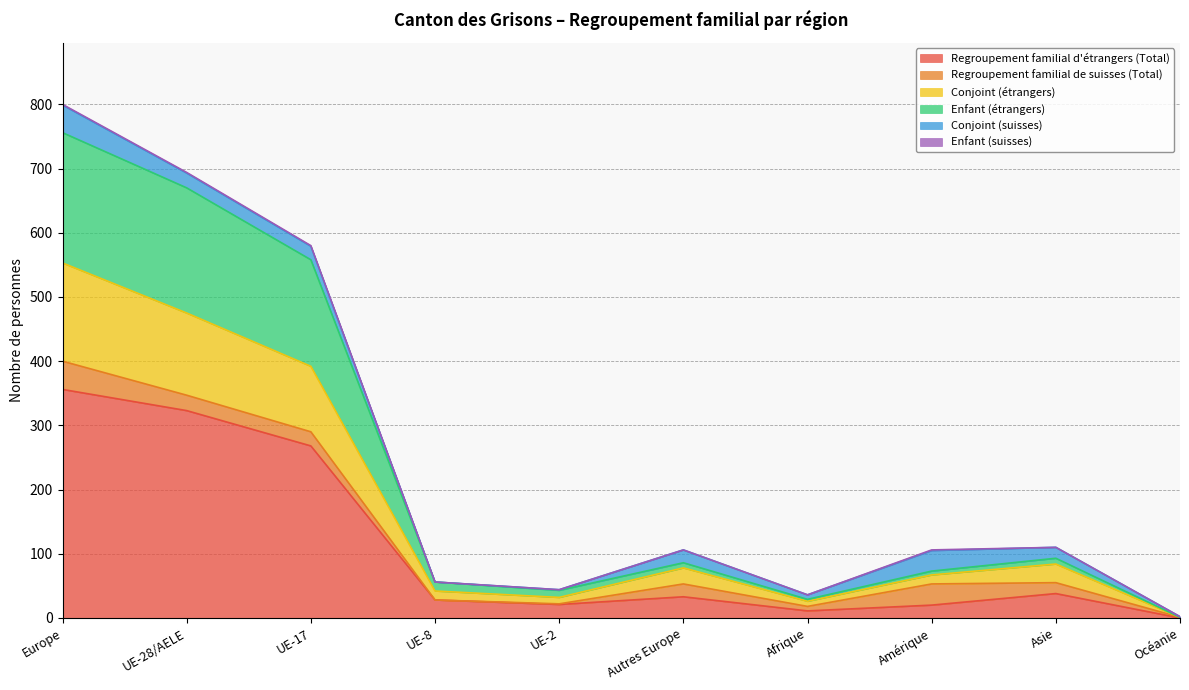

What is the label of the 10th point from the left?

Océanie